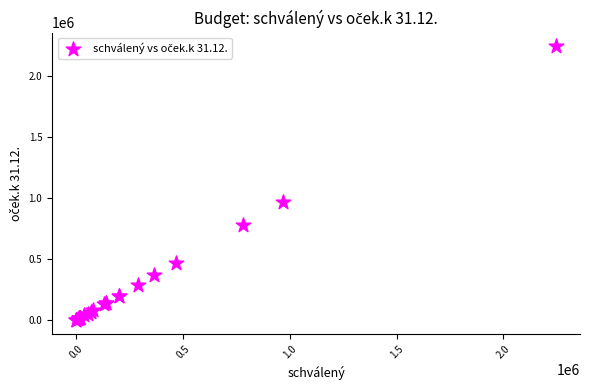

What Y value in the scatter plot is closest to 1123500?

971000